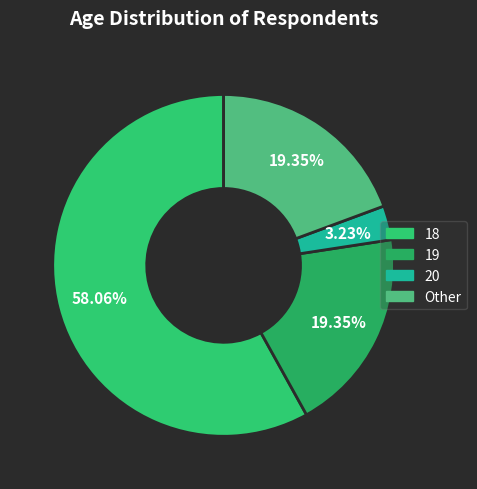

True or false: 18 accounts for 58% of the total.

True